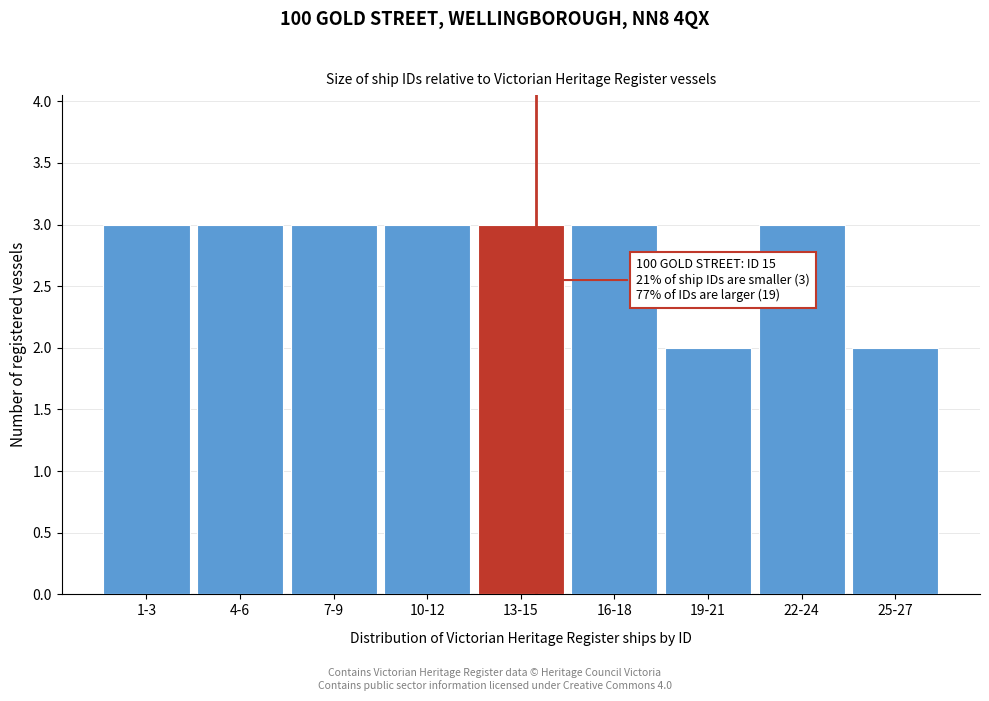

Reading right to left, transcribe all the data shown in this chart.

2	3	2	3	3	3	3	3	3